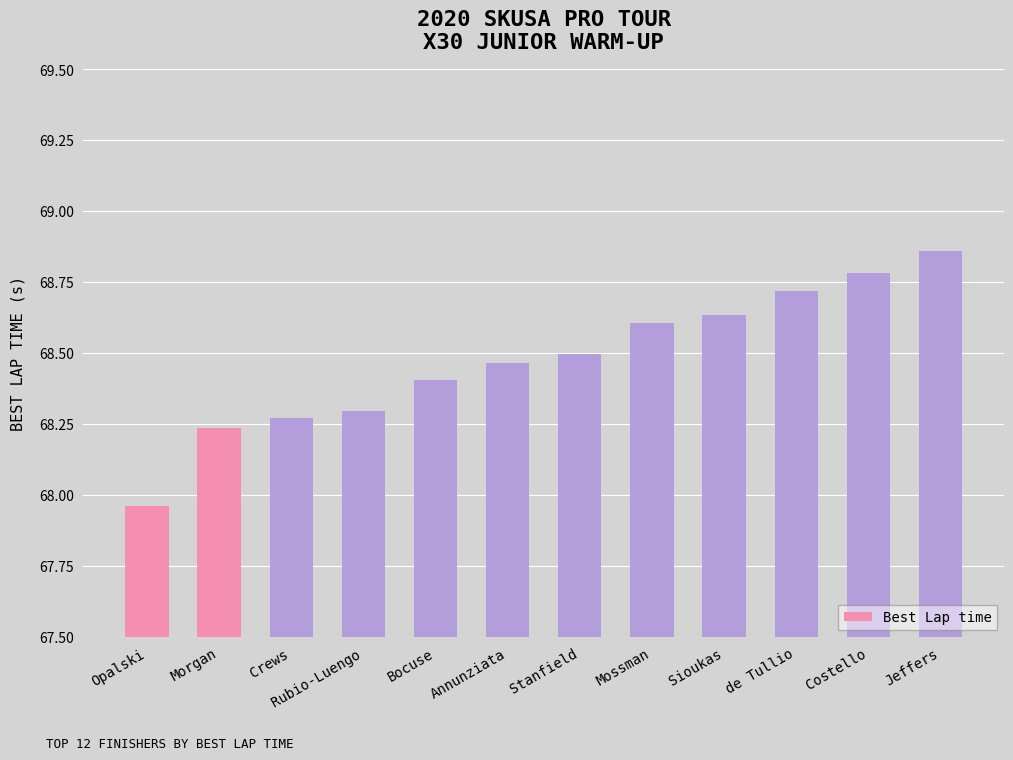

What is the difference between the second highest and minimum values?

0.8